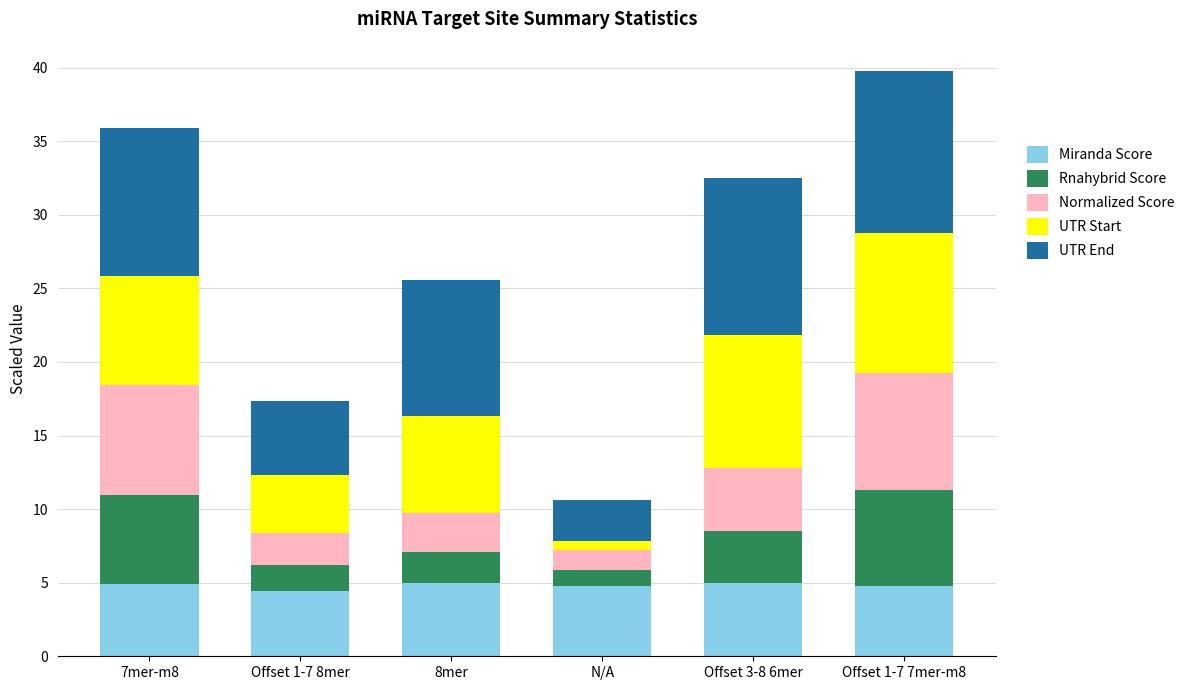

The Miranda Score series shows 4.4 at Offset 1-7 8mer. True or false?

True